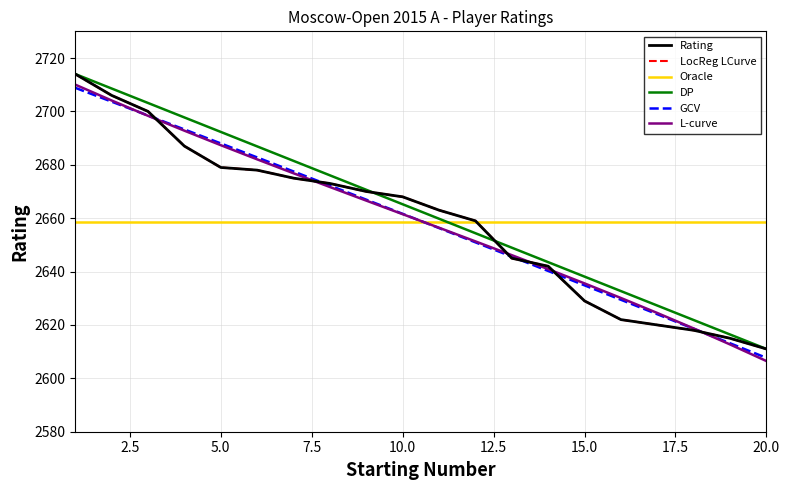

Is this an area chart (filled region under the line)?

No